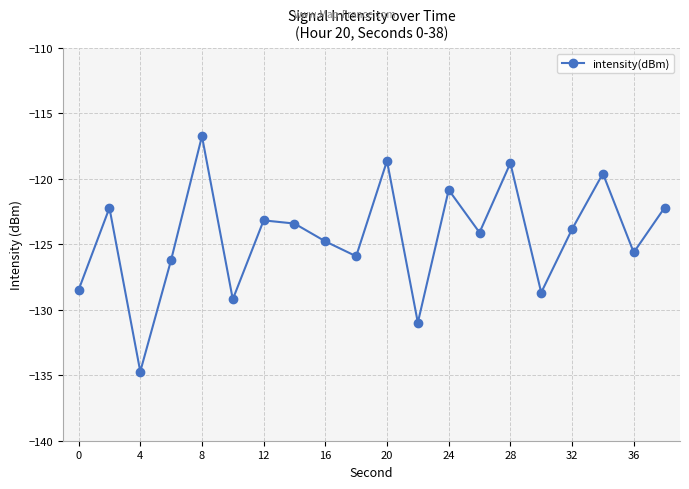

What is the greatest value displayed?

-116.7